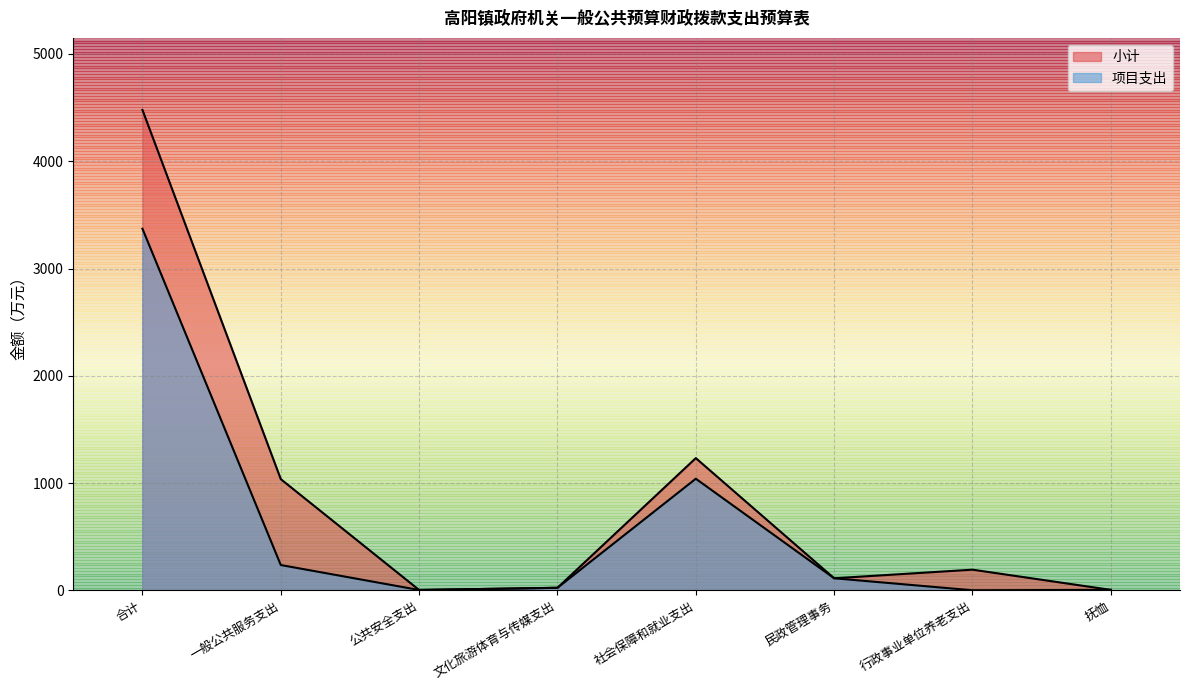

The 项目支出 series shows 2337.8 at 合计. True or false?

False